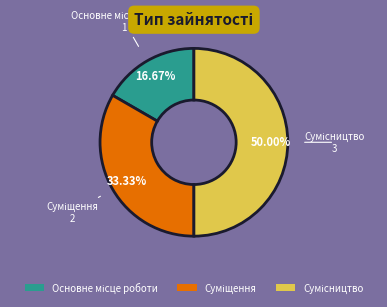

Which category has the biggest portion of the pie?

Сумісництво